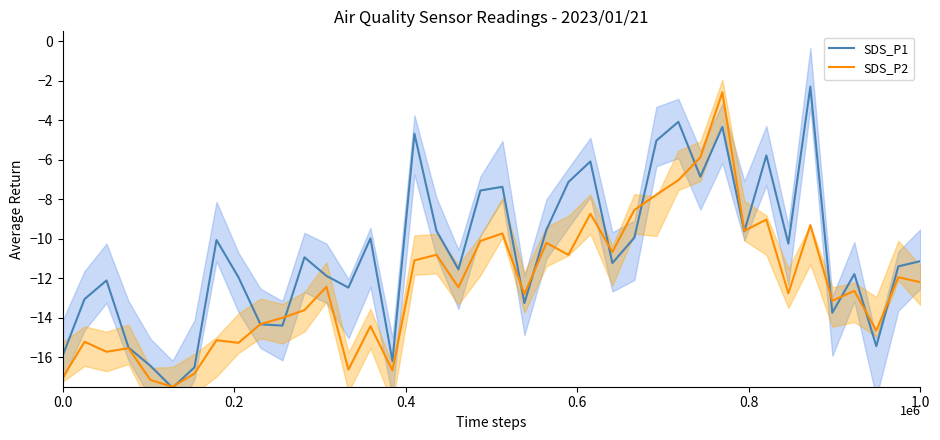

What are all the series names shown in the legend?

SDS_P1, SDS_P2